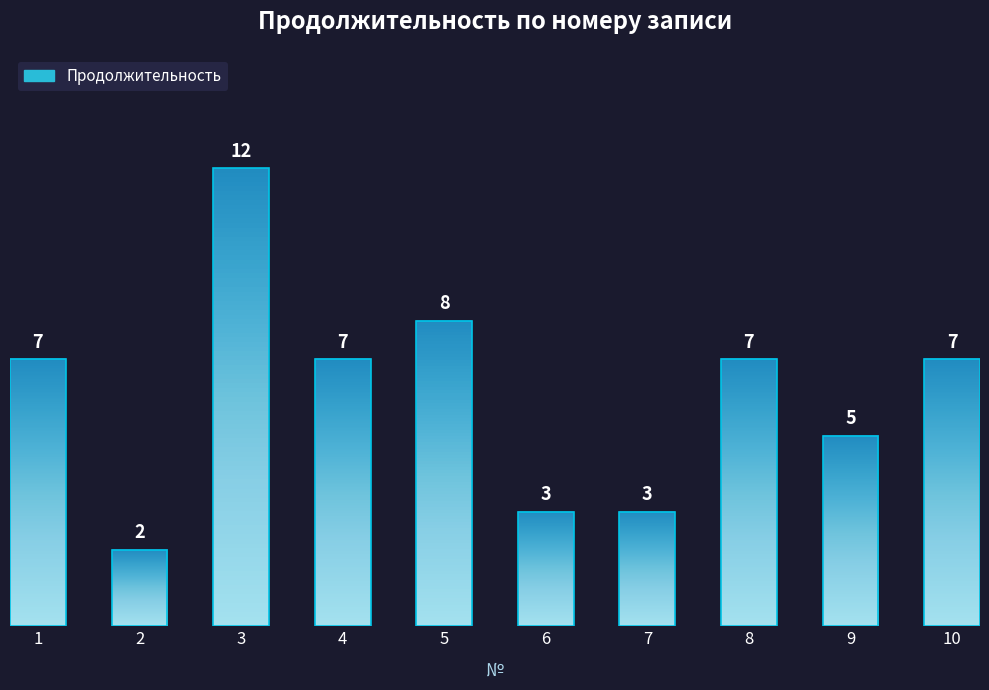

Which has a higher value, 9 or 1?

1